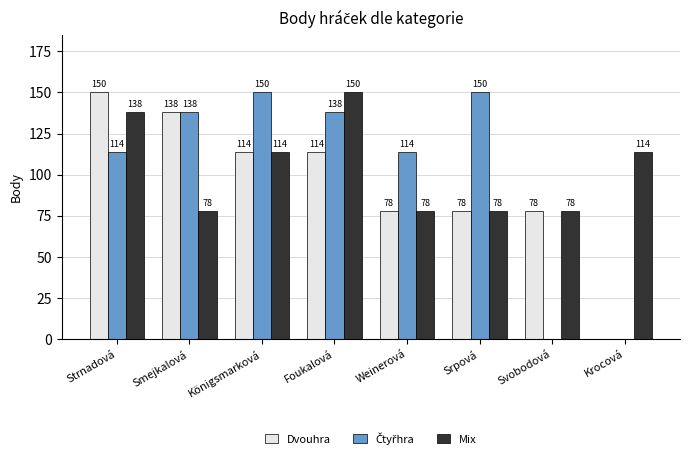

What is the total value across all series at Svobodová?

156